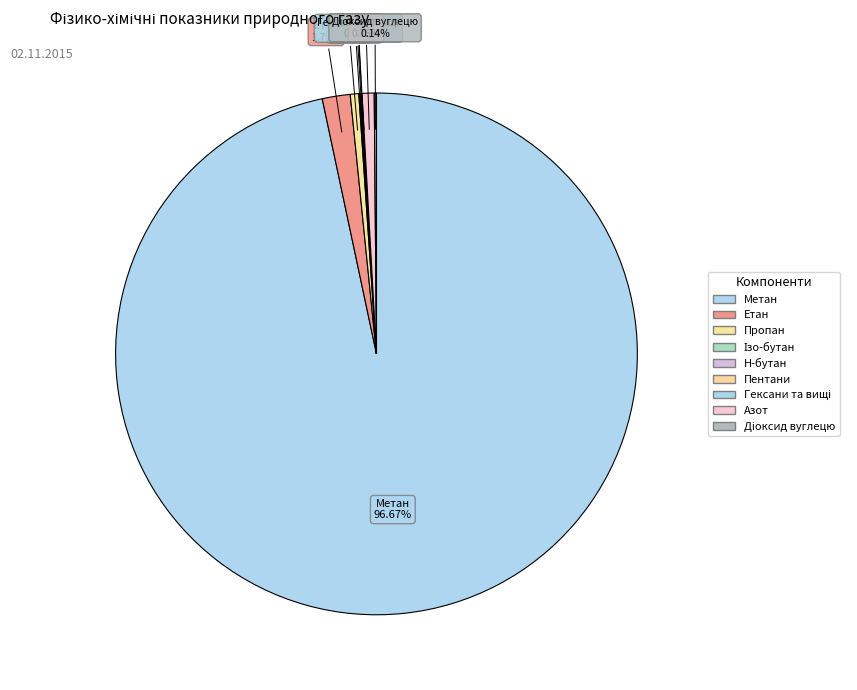

What is the smallest slice in the pie chart?

Гексани та вищі